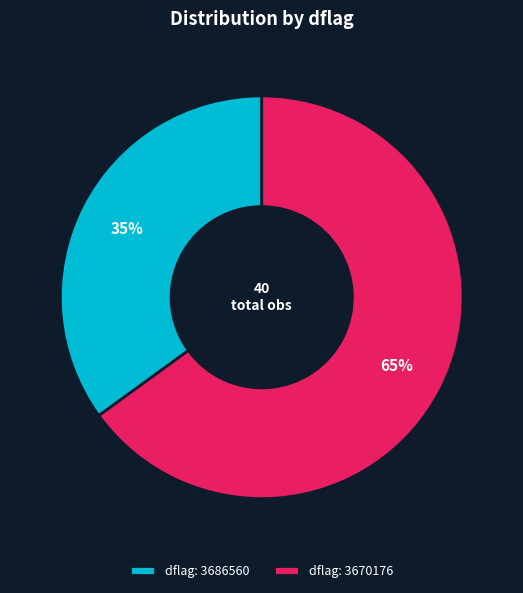

Rank the categories by value from lowest to highest.

dflag: 3686560, dflag: 3670176